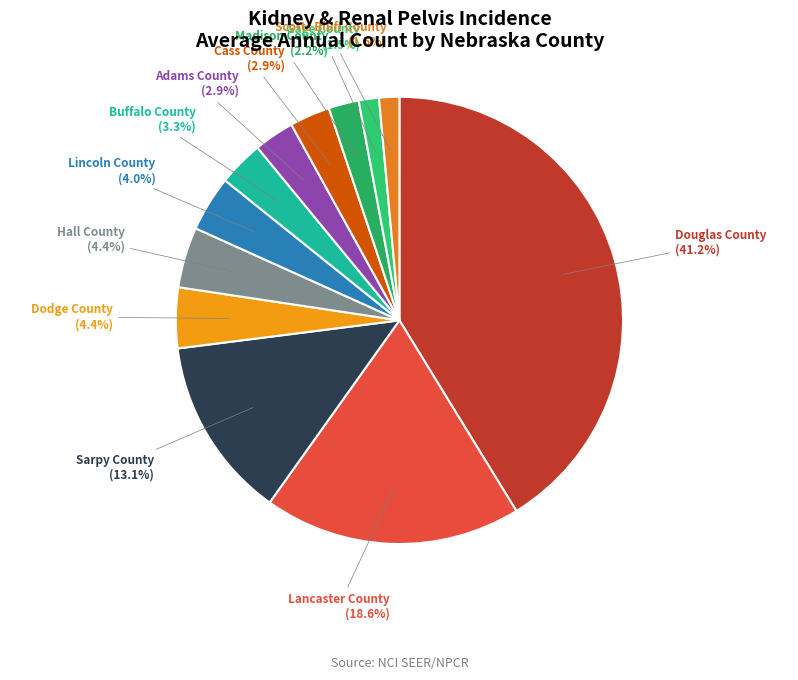

Is there a majority slice in this chart?

No